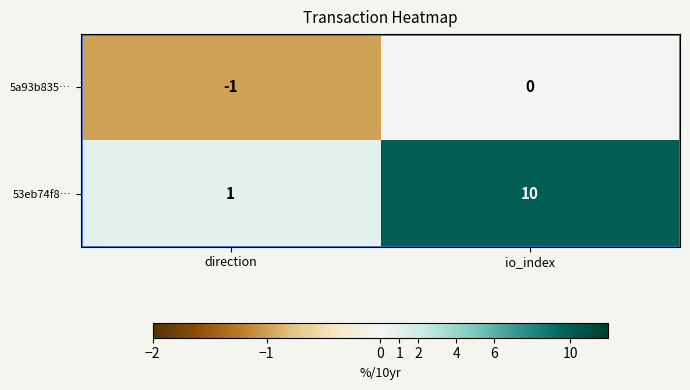

Read the 53eb74f8… value at io_index.

10